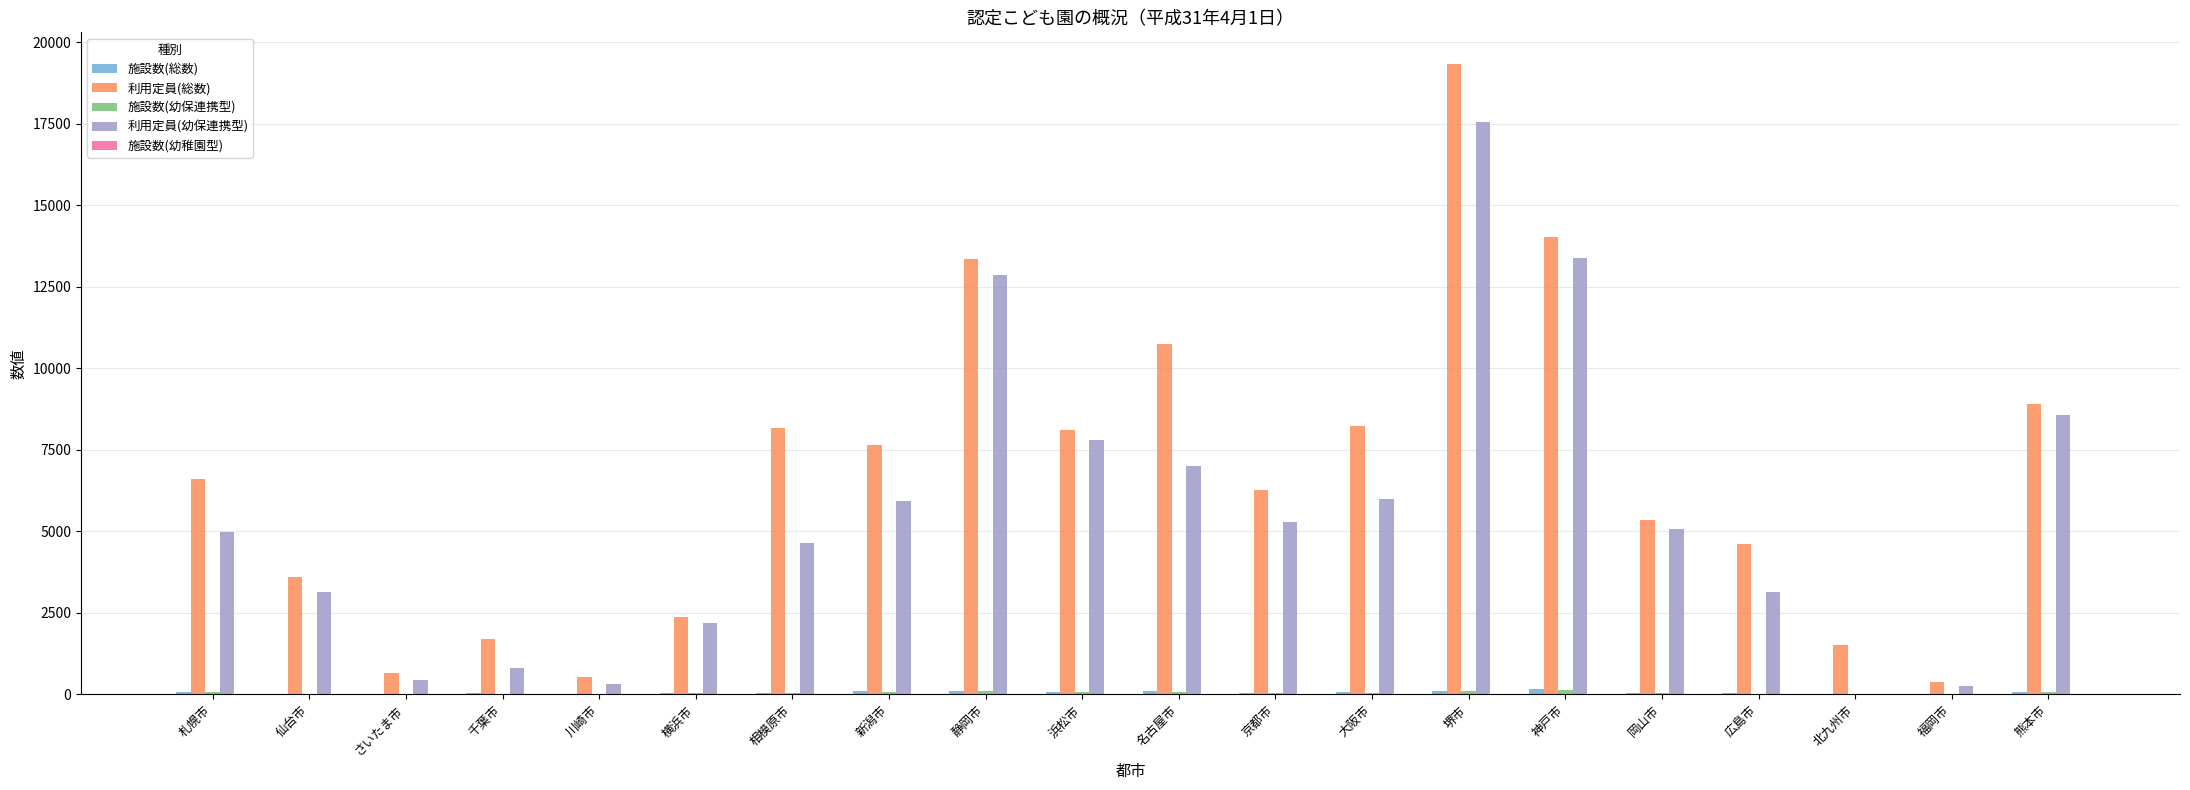

The value of 利用定員(総数) at 仙台市 is 5358. True or false?

False